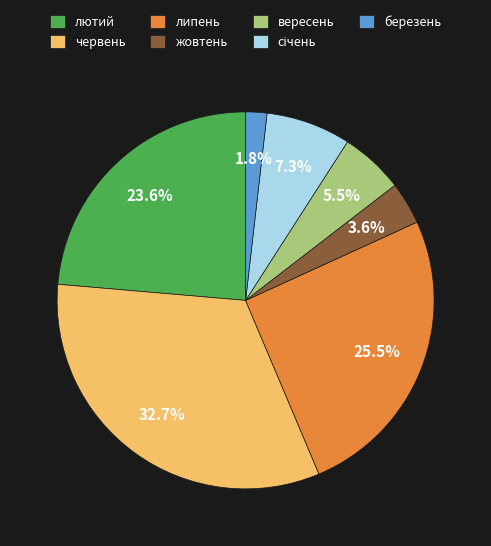

How many segments does this pie chart have?

7